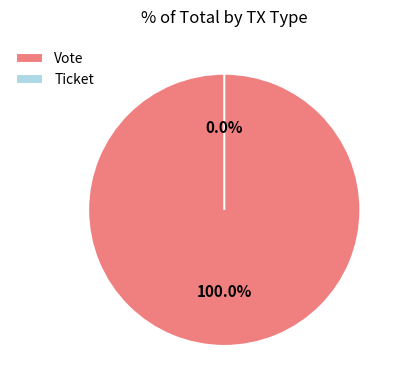

To the nearest percent, what is the combined percentage of Ticket and Vote?

100%